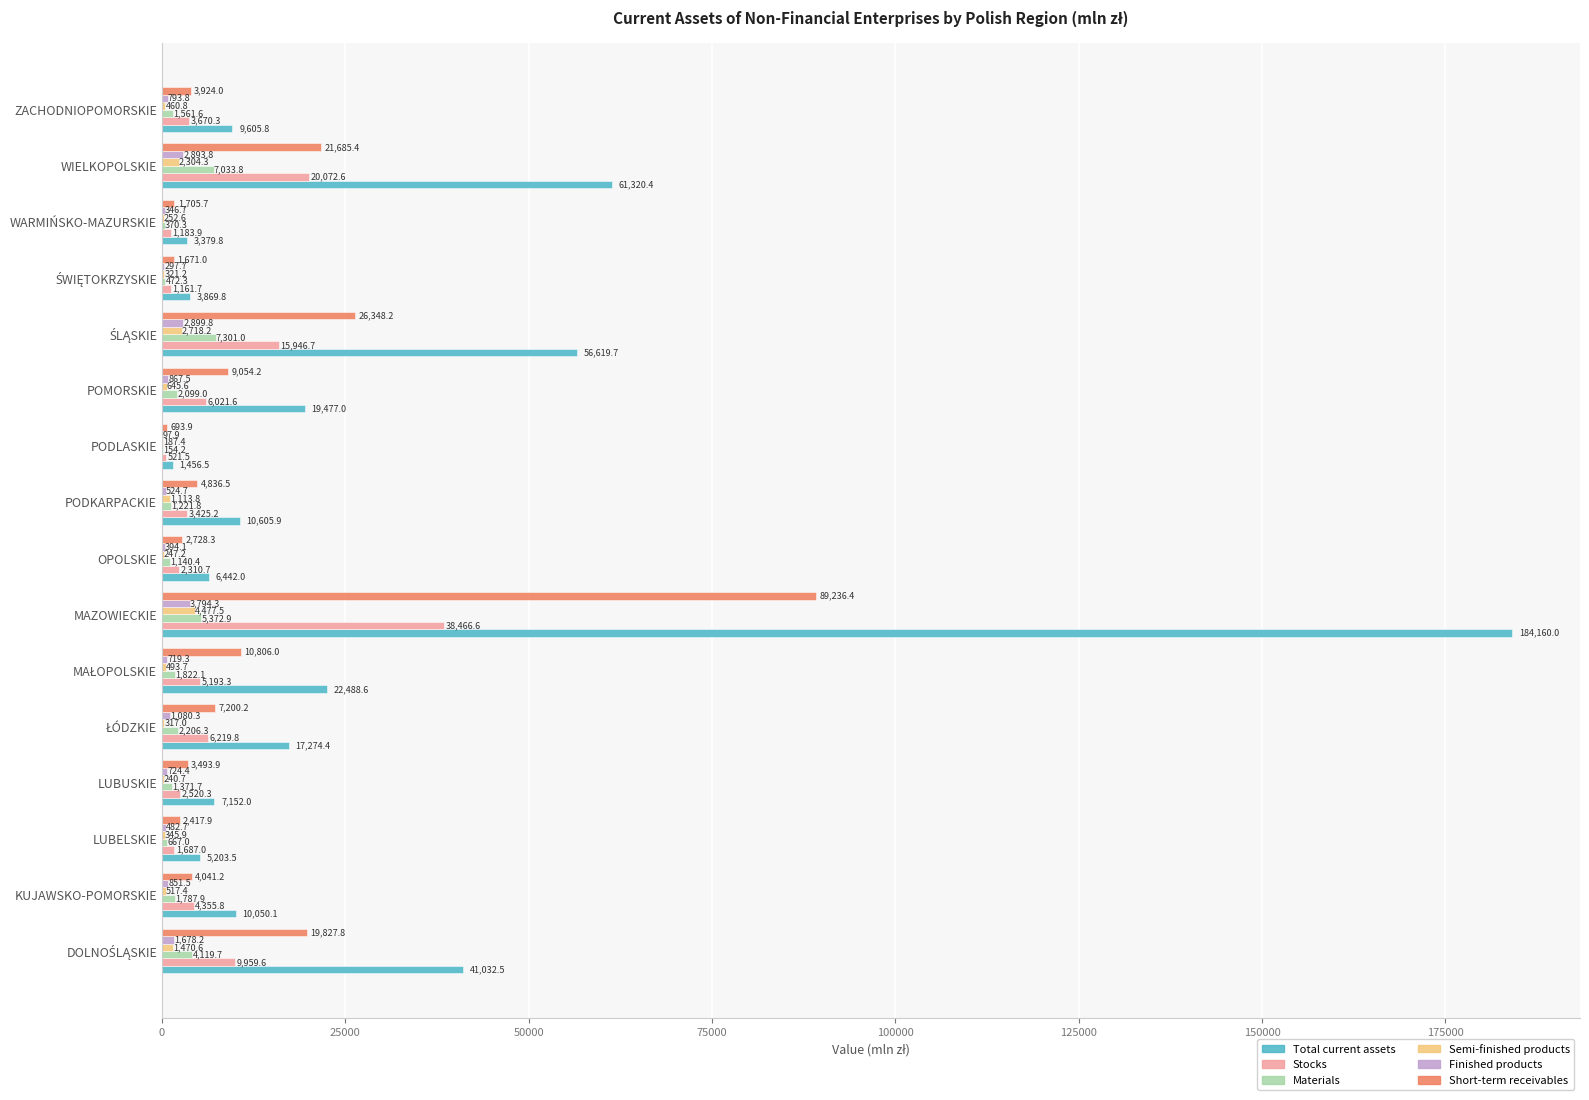

The Short-term receivables series shows 3924.0 at ZACHODNIOPOMORSKIE. True or false?

True